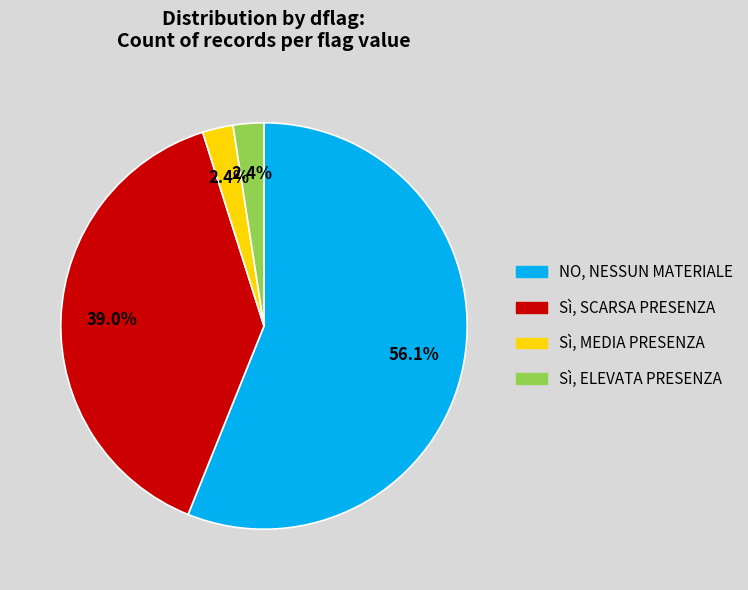

Which category has the biggest portion of the pie?

NO, NESSUN MATERIALE